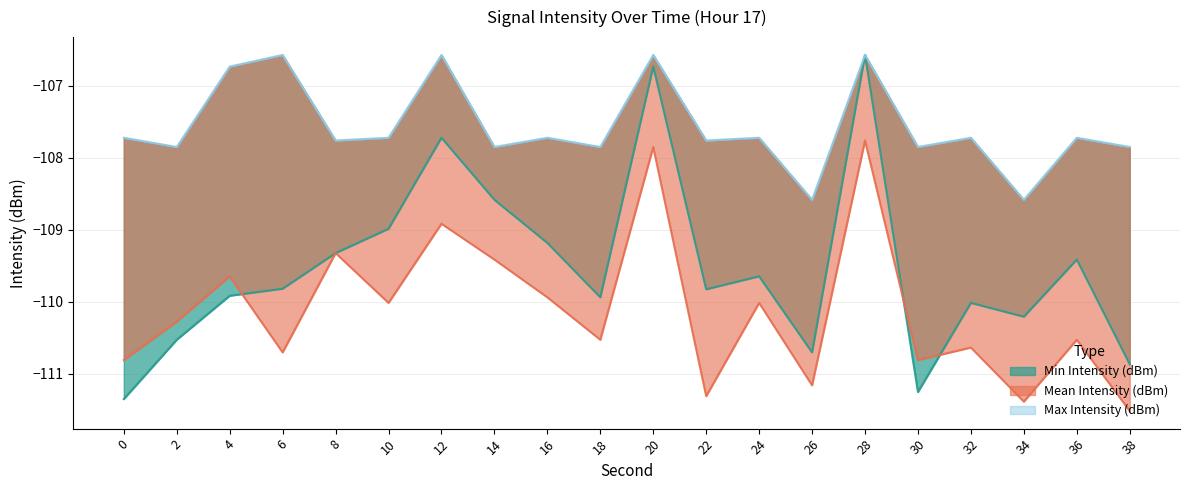

Is it true that Mean Intensity (dBm) equals -110.5 at 36?

True